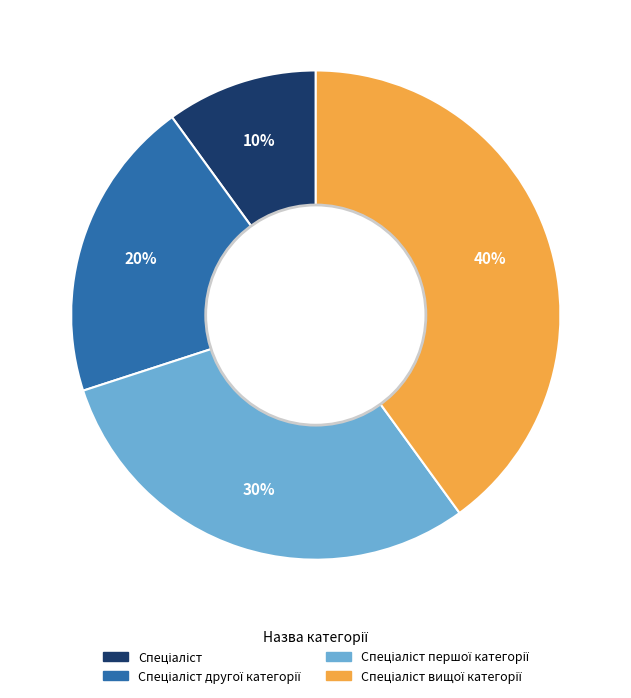

To the nearest percent, what is the difference between the largest and smallest slice percentages?

30%